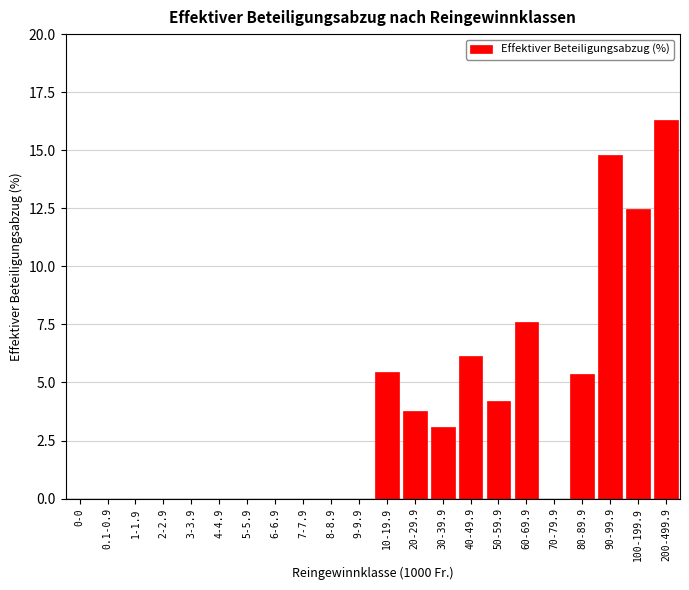

What is the sum of all values?

79.2